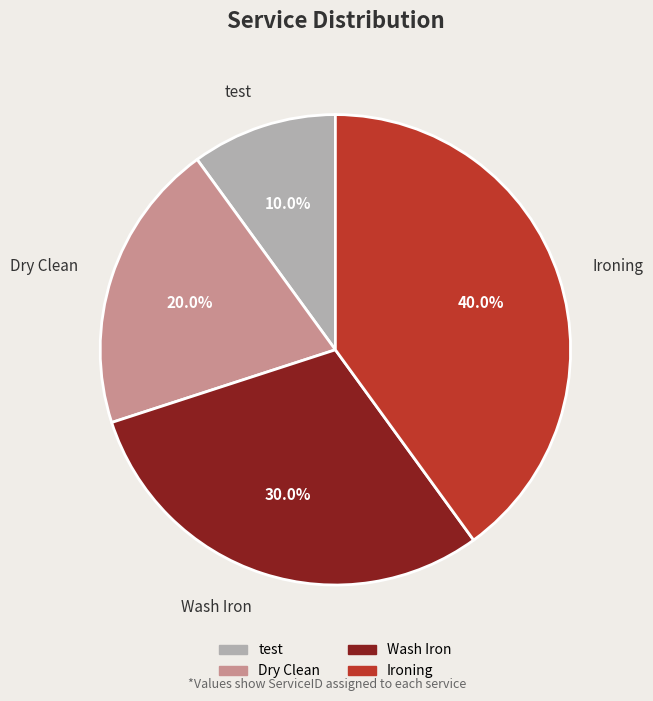

What is the smallest slice in the pie chart?

test